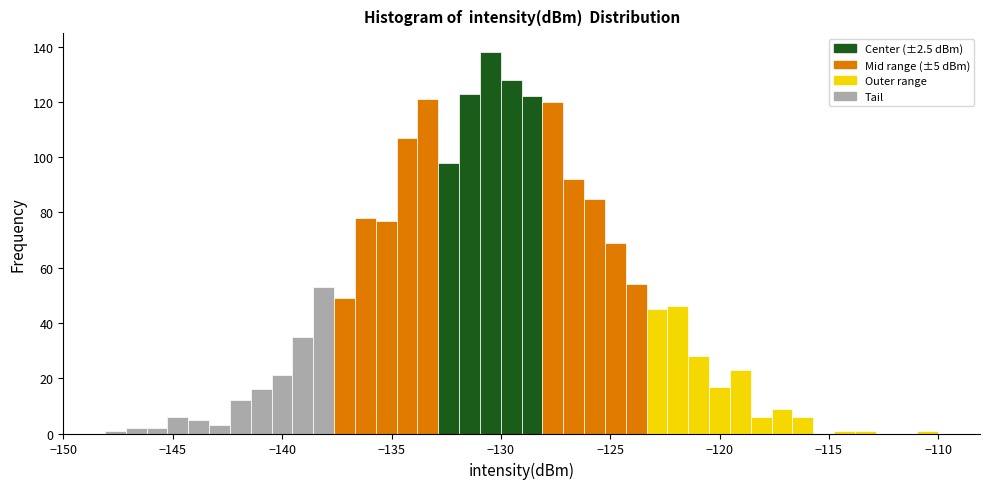

Around what value on the x-axis is the tallest bar? Give the approximate position of its centre, as read against the axis.

-130.5